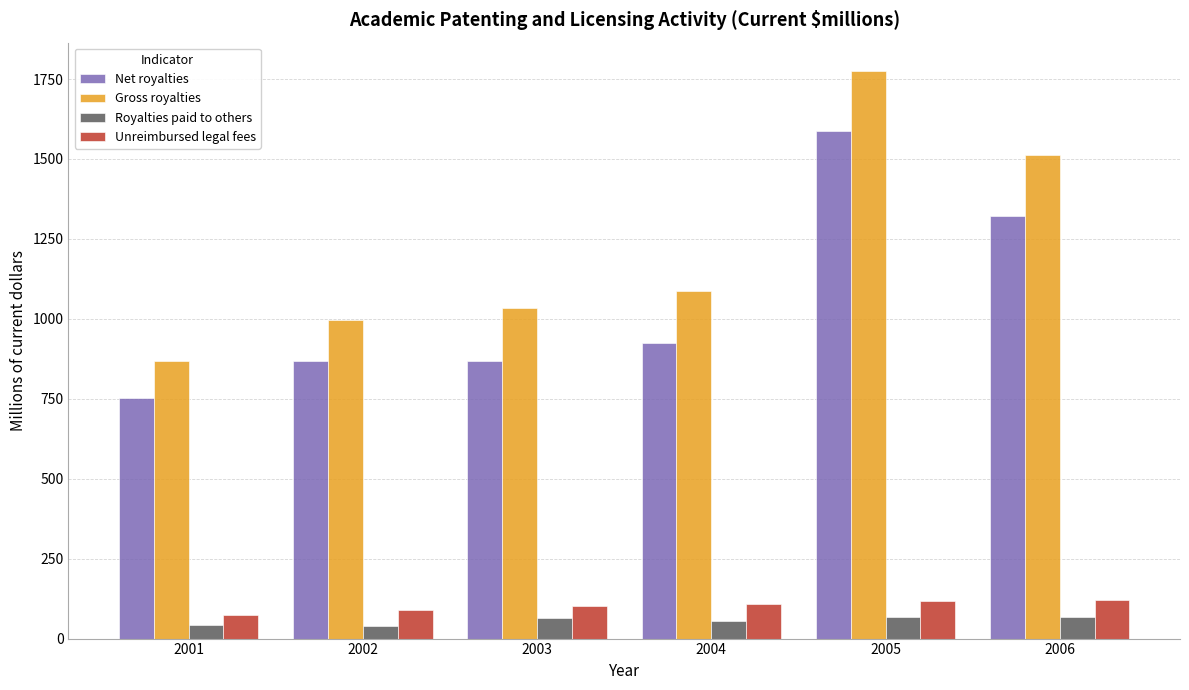

What is the spread (max minus min) of values at 2002?

959.0